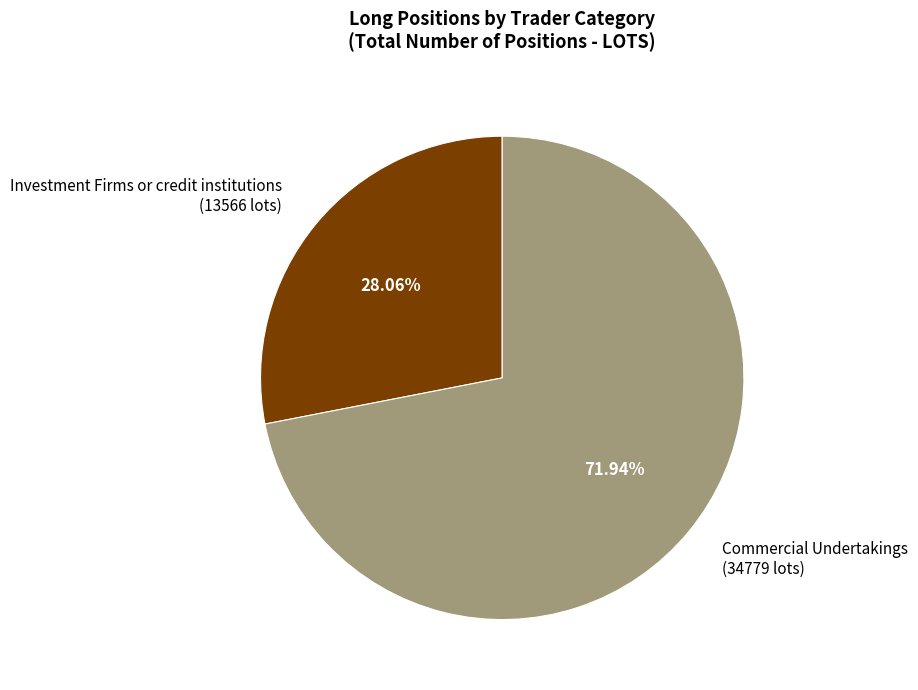

Combined, do Investment Firms or credit institutions (13566 lots) and Commercial Undertakings (34779 lots) account for over 50%?

Yes